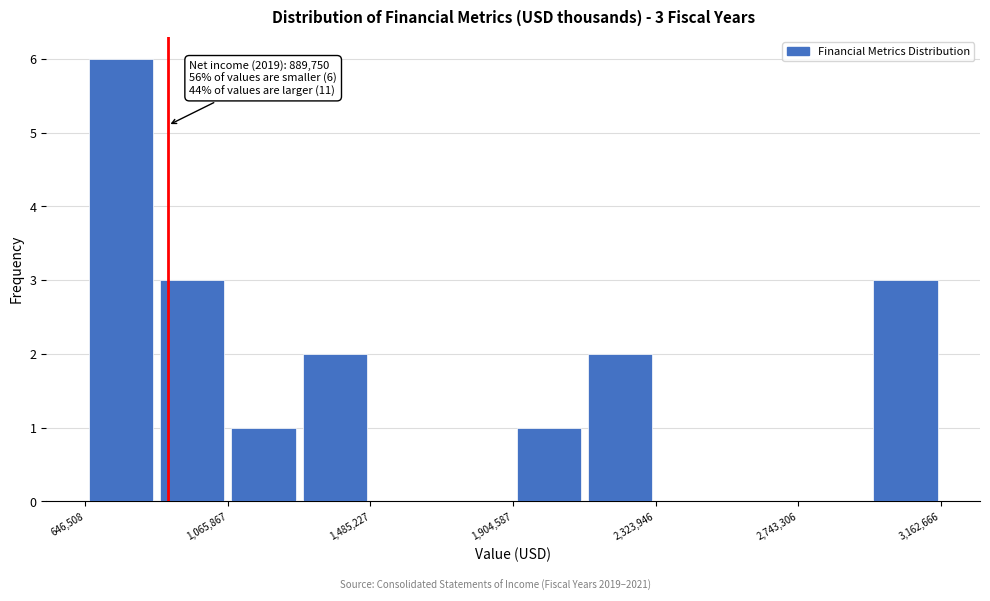

Which range on the x-axis has the tallest bar?

650000 to 850000